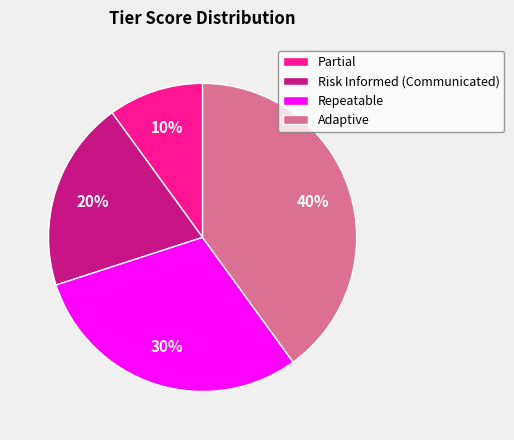

Do Partial and Repeatable together represent more than half of the pie?

No